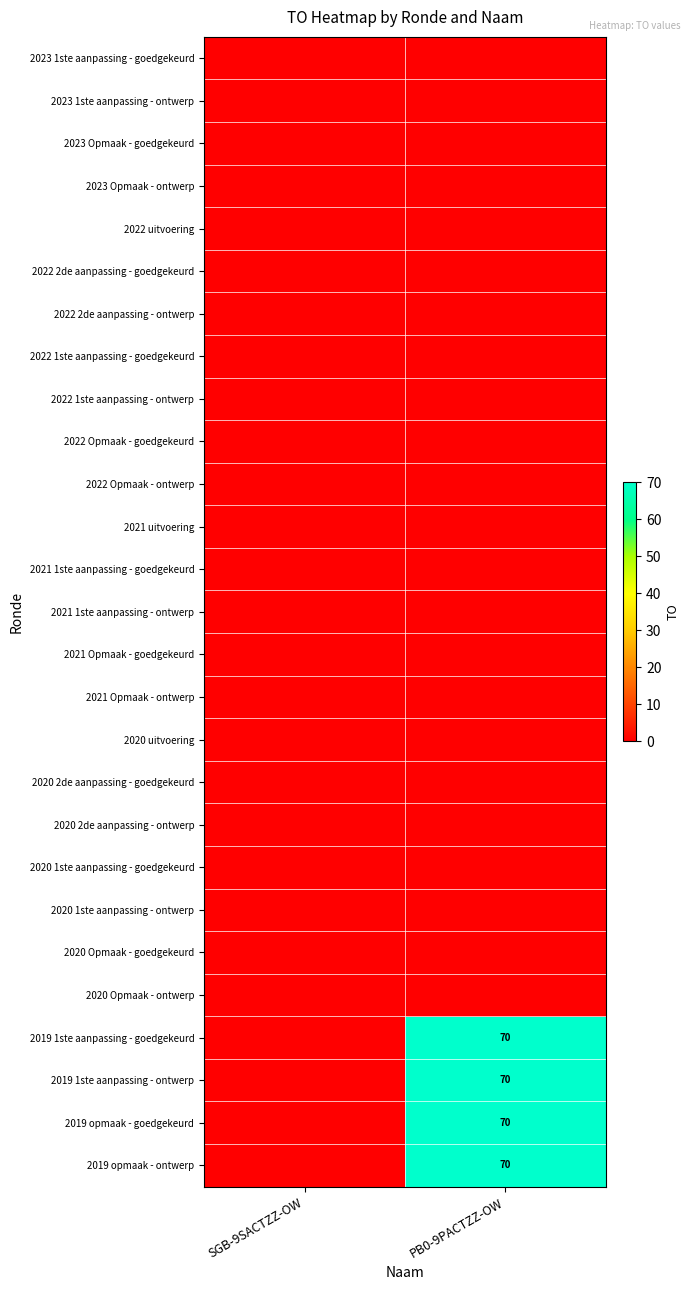

Rank the series by their maximum value, from highest to lowest.

2019 1ste aanpassing - goedgekeurd, 2019 1ste aanpassing - ontwerp, 2019 opmaak - goedgekeurd, 2019 opmaak - ontwerp, 2023 1ste aanpassing - goedgekeurd, 2023 1ste aanpassing - ontwerp, 2023 Opmaak - goedgekeurd, 2023 Opmaak - ontwerp, 2022 uitvoering, 2022 2de aanpassing - goedgekeurd, 2022 2de aanpassing - ontwerp, 2022 1ste aanpassing - goedgekeurd, 2022 1ste aanpassing - ontwerp, 2022 Opmaak - goedgekeurd, 2022 Opmaak - ontwerp, 2021 uitvoering, 2021 1ste aanpassing - goedgekeurd, 2021 1ste aanpassing - ontwerp, 2021 Opmaak - goedgekeurd, 2021 Opmaak - ontwerp, 2020 uitvoering, 2020 2de aanpassing - goedgekeurd, 2020 2de aanpassing - ontwerp, 2020 1ste aanpassing - goedgekeurd, 2020 1ste aanpassing - ontwerp, 2020 Opmaak - goedgekeurd, 2020 Opmaak - ontwerp